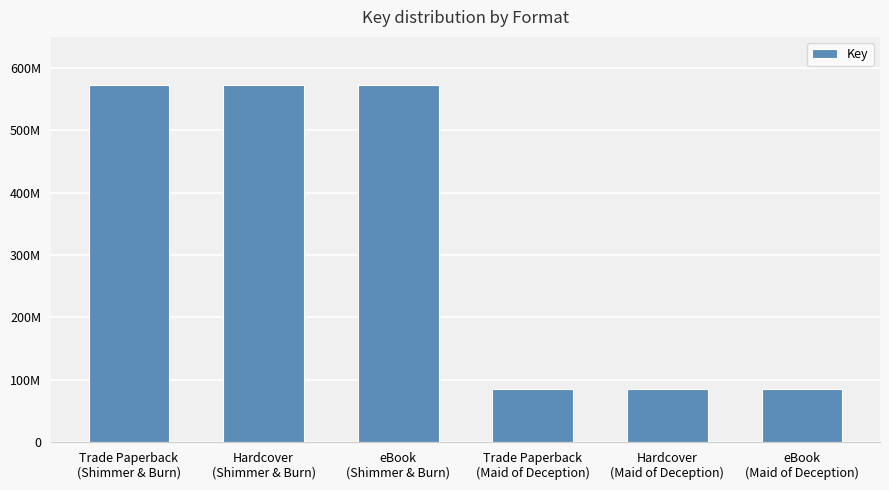

What position from the right is Hardcover
(Shimmer & Burn)?

5